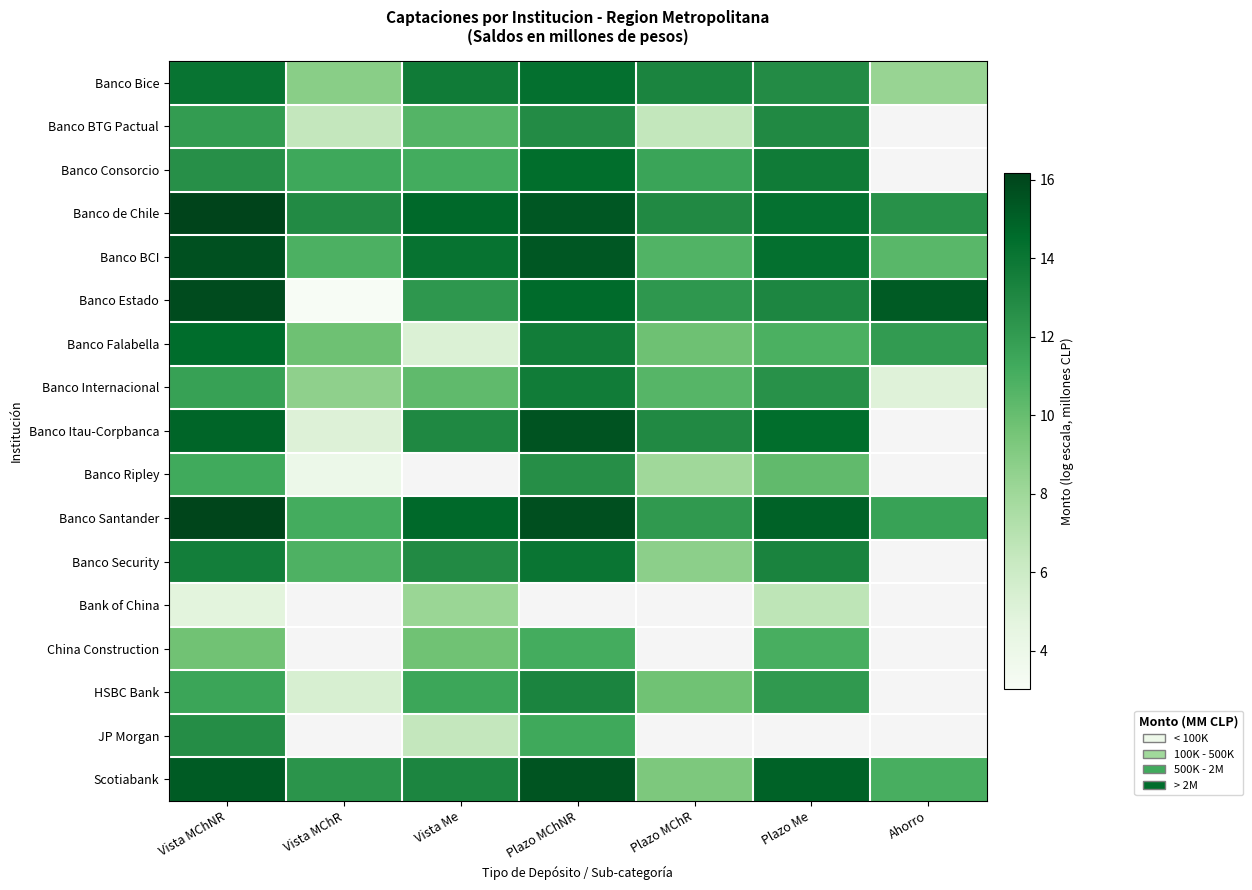

What is the approximate value of HSBC Bank at Vista MChR?

5.4